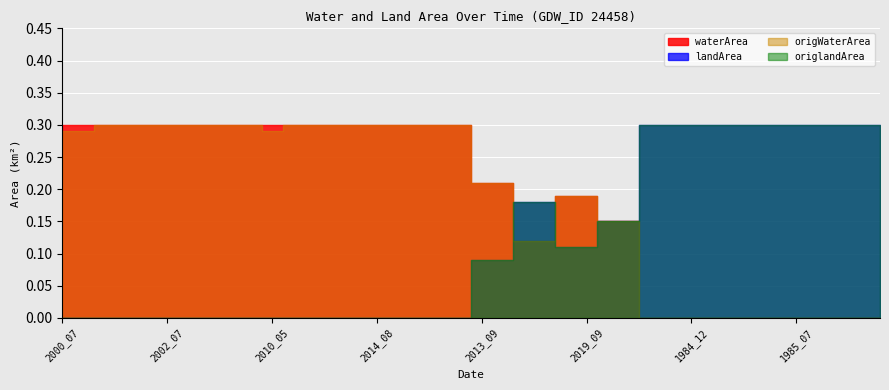

Which category has the highest value across all series?

2000_07